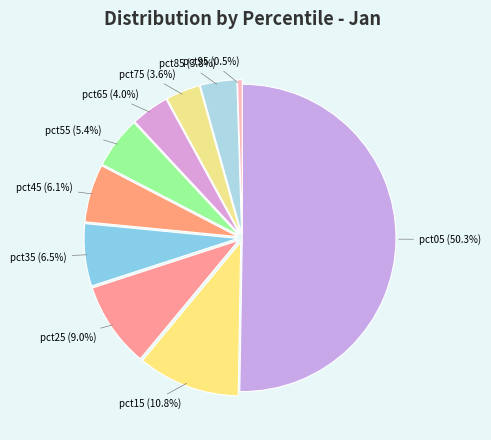

What is the total percentage of pct75 and pct45?

9.7%